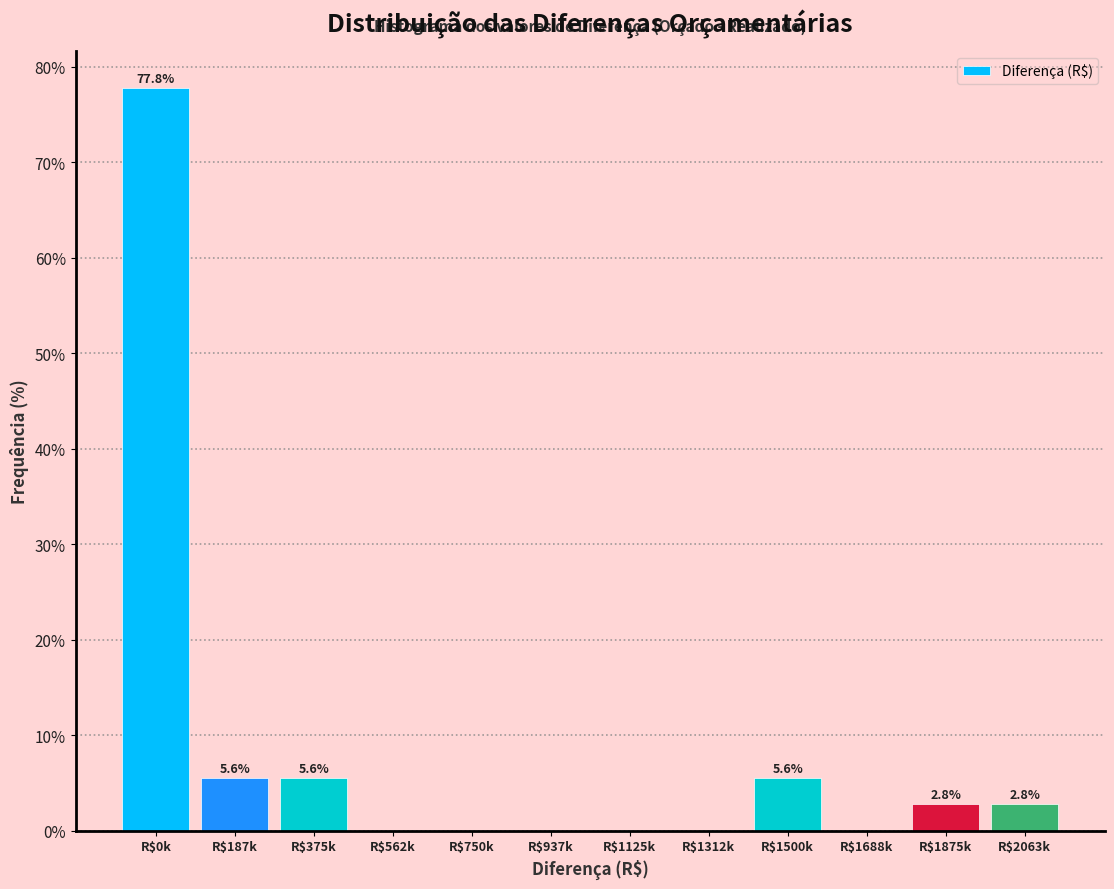

Read the value at R$1500k.

5.6